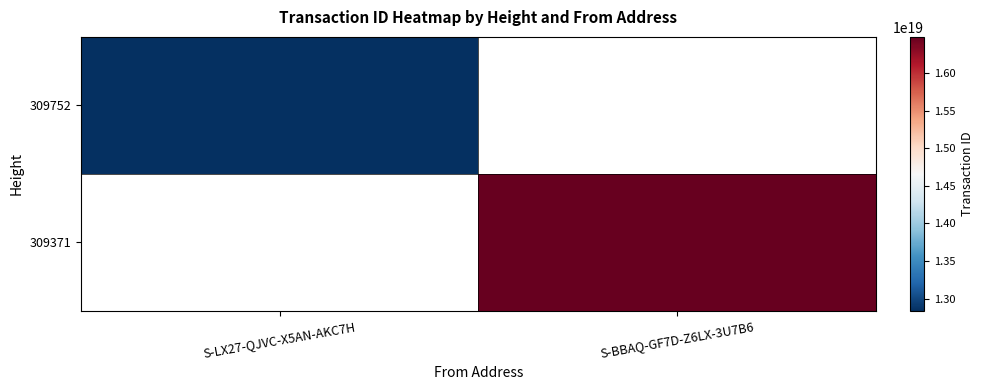

What is the highest value of the 309752 series?

12836366074697261056.0